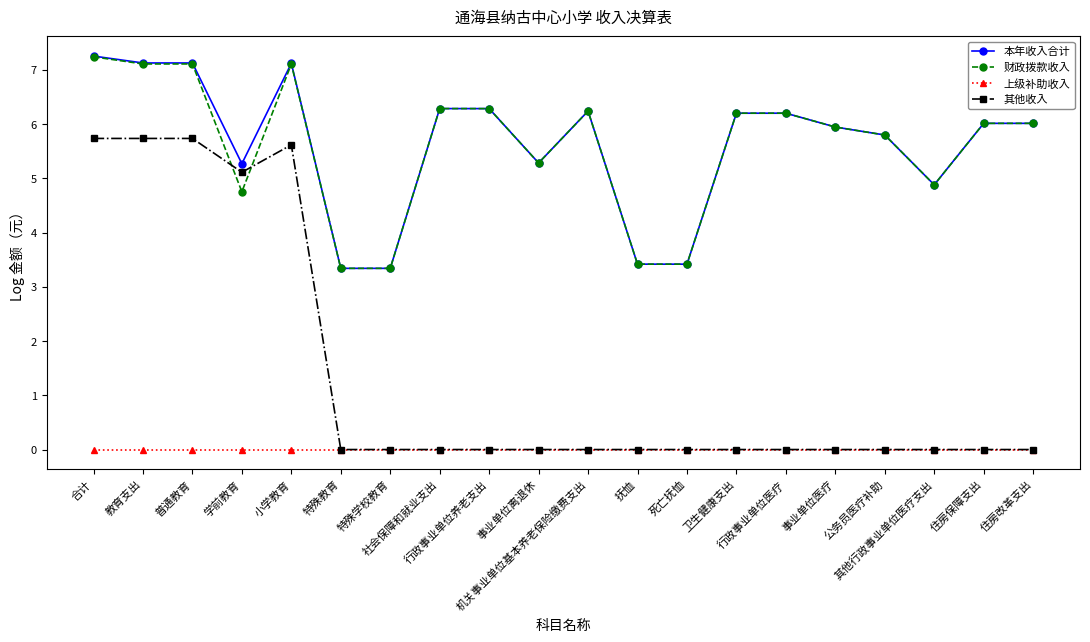

How many series are shown in this chart?

4